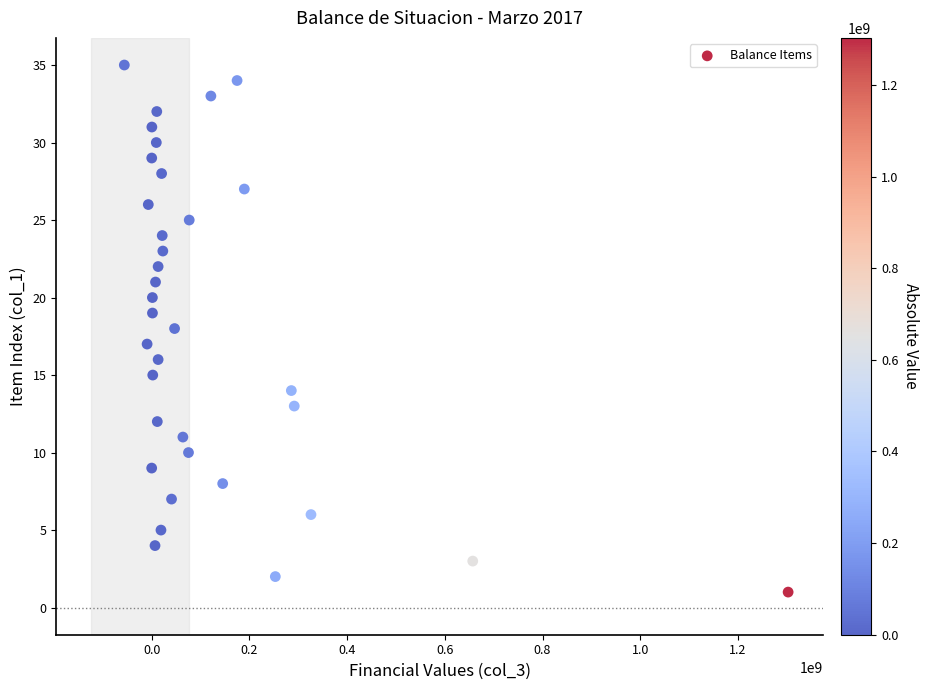

What is the range of Y values (max minus min)?

34